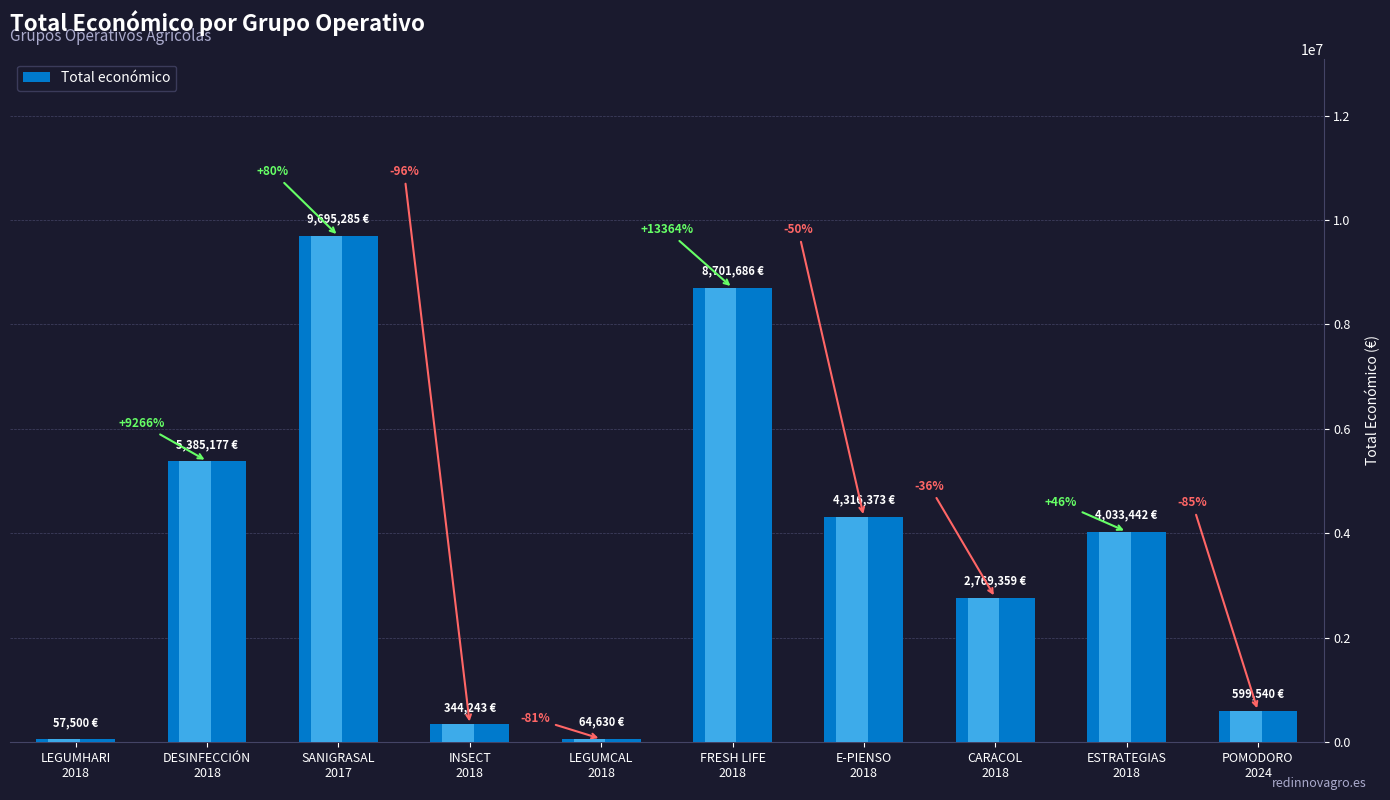

Where is the data nearest to the value 4876392?

DESINFECCIÓN
2018